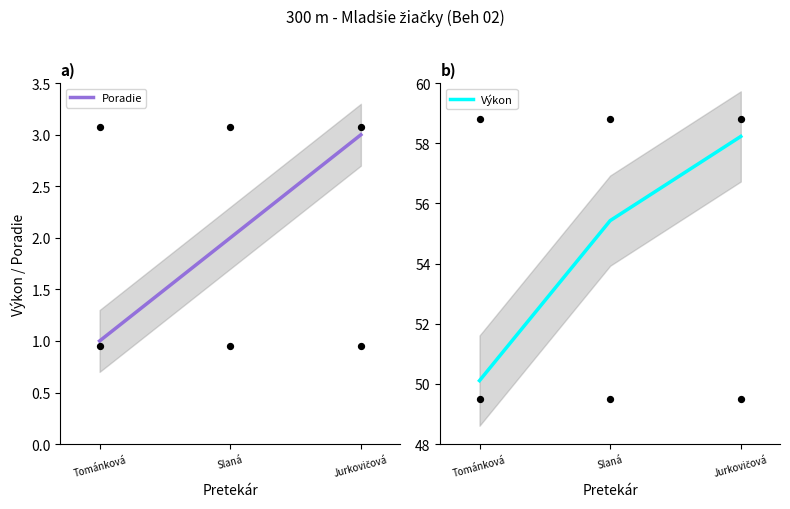

What is the total value across all series at Slaná?

57.4